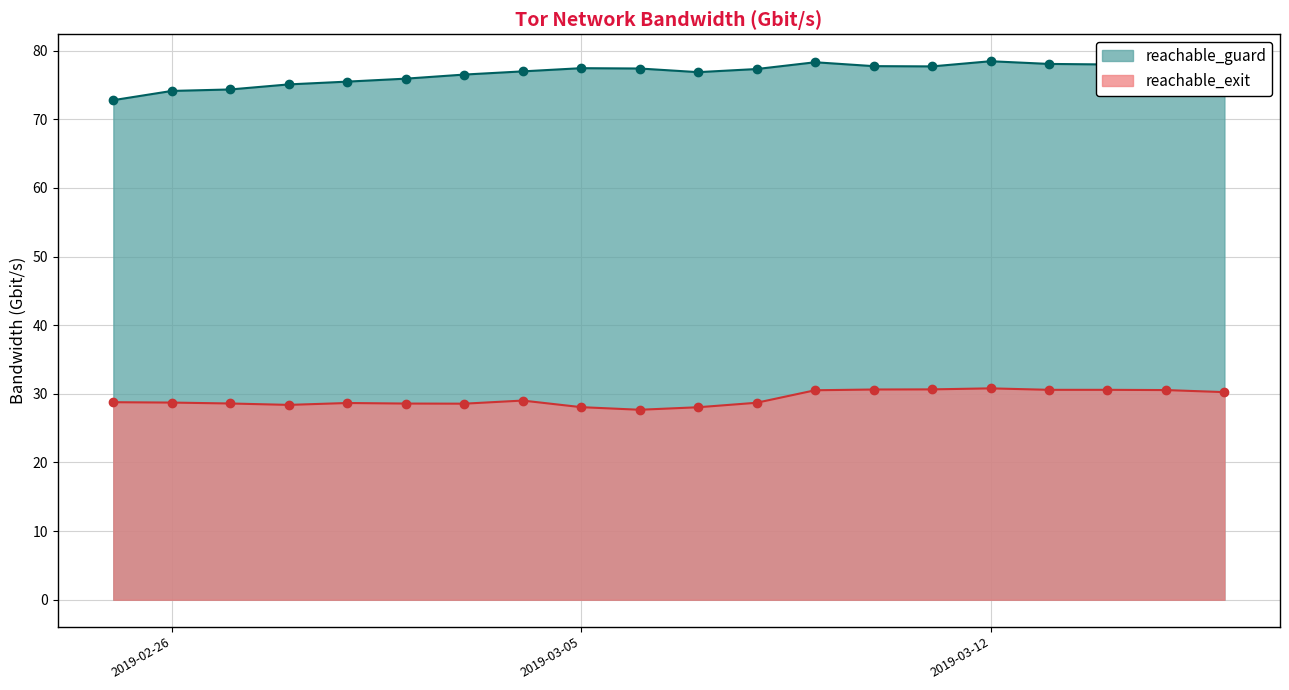

What is the difference between the maximum and minimum values in the reachable_guard series?

5.7